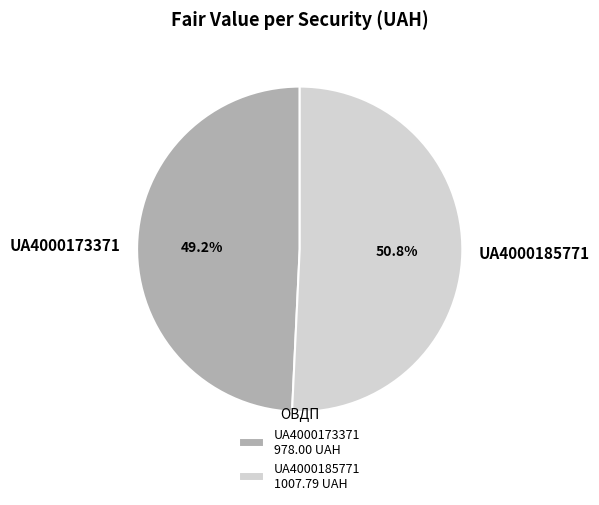

Does any single category account for the majority?

Yes